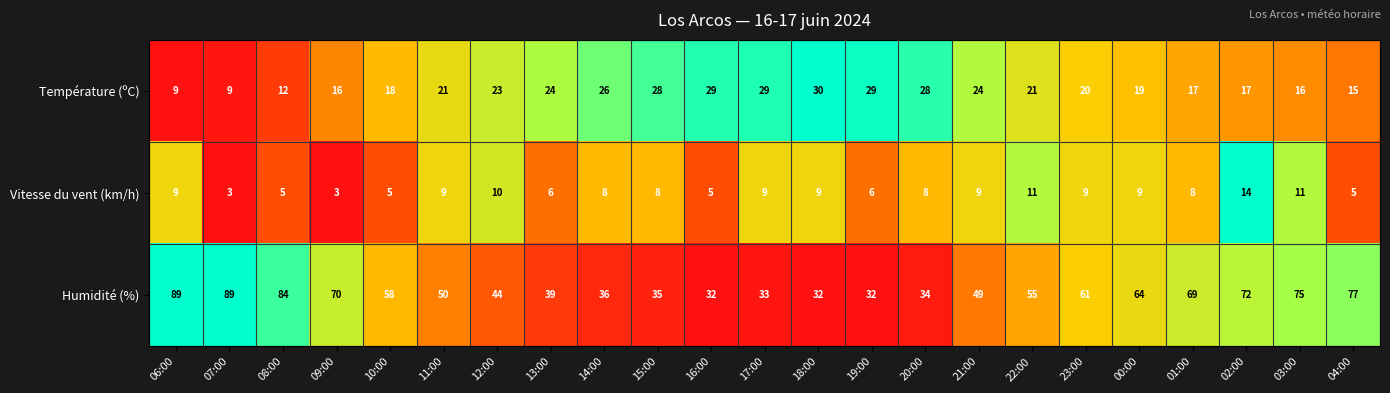

What is the approximate value of Humidité (%) at 04:00?

77